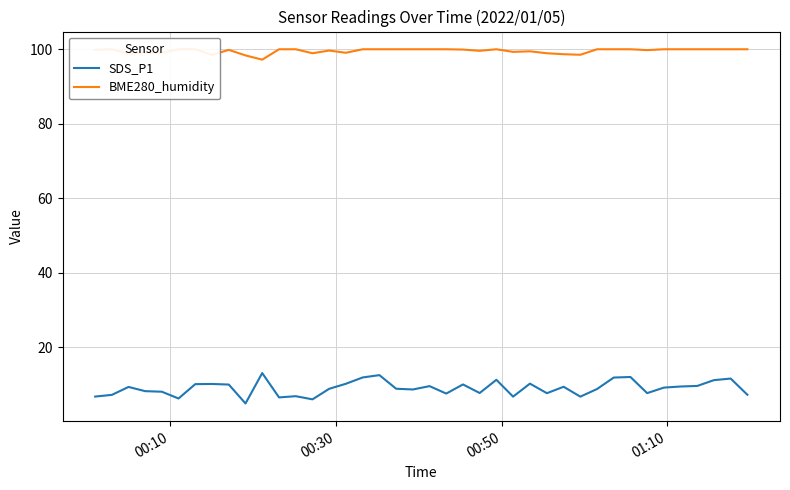

What is the highest value of the SDS_P1 series?

13.1